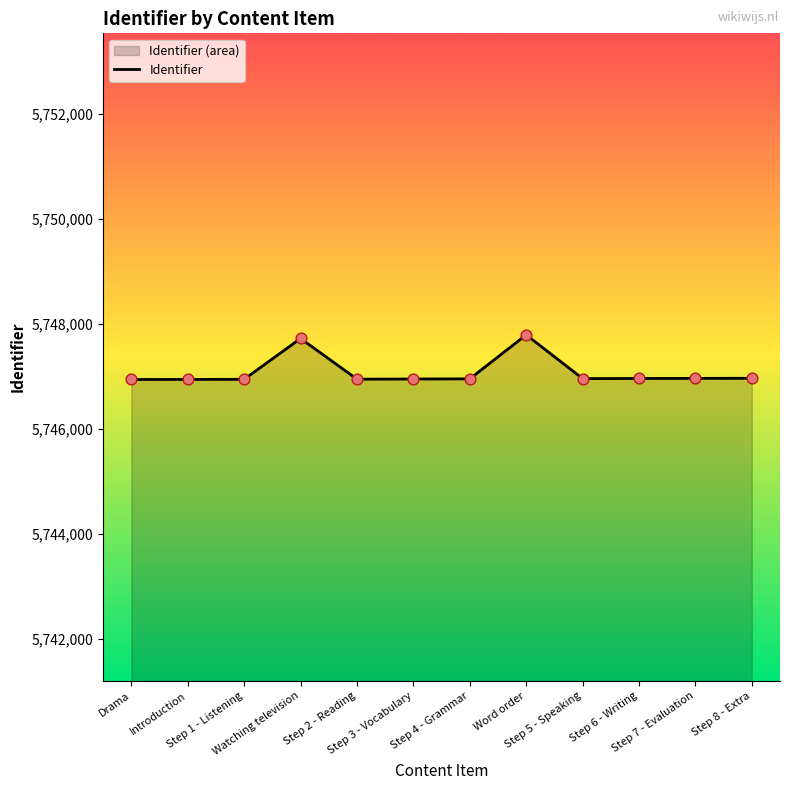

Between Step 6 - Writing and Drama, which is larger?

Step 6 - Writing